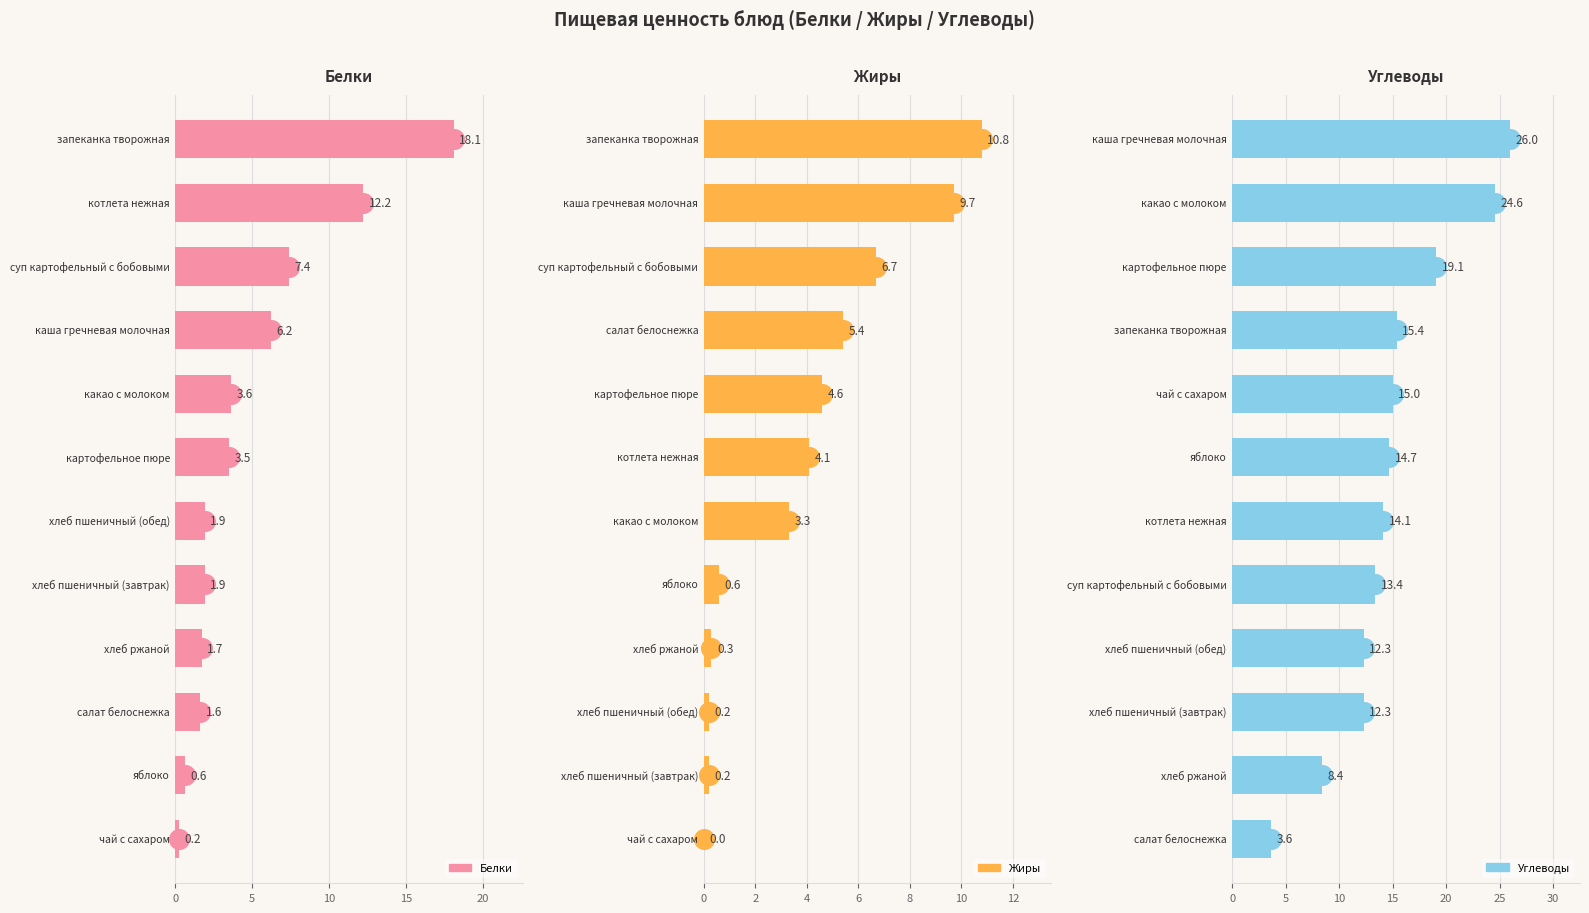

At how many categories does at least one series exceed 18?

3